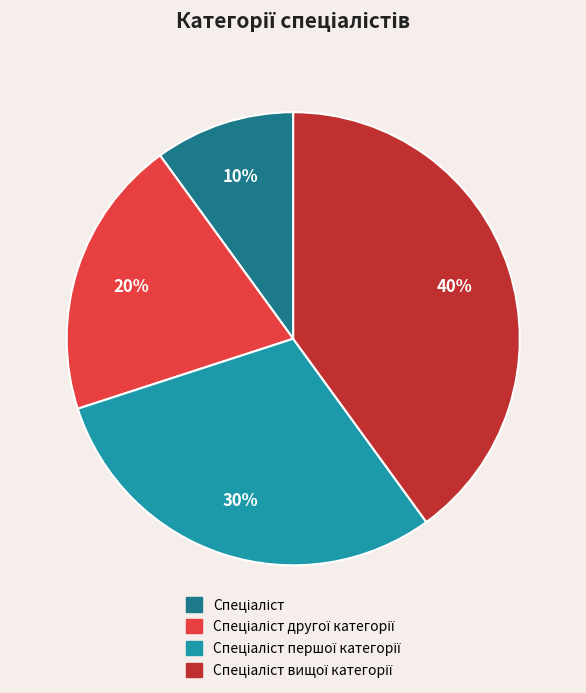

To the nearest percent, what is the difference between the largest and smallest slice percentages?

30%